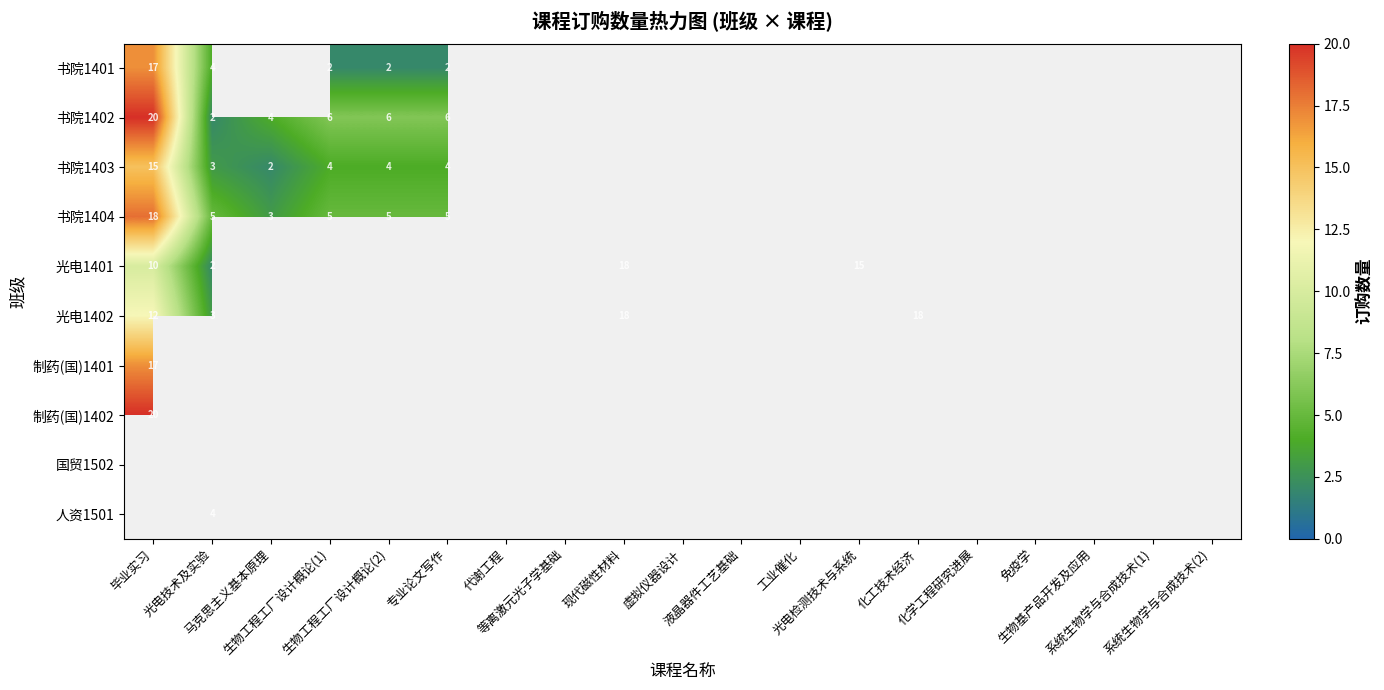

Which series has the largest range (max minus min)?

书院1402